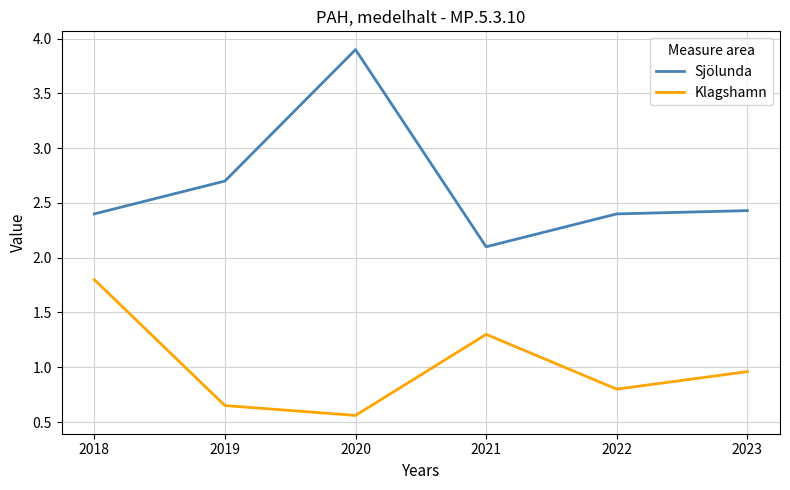

List the series in order of their overall mean, lowest first.

Klagshamn, Sjölunda